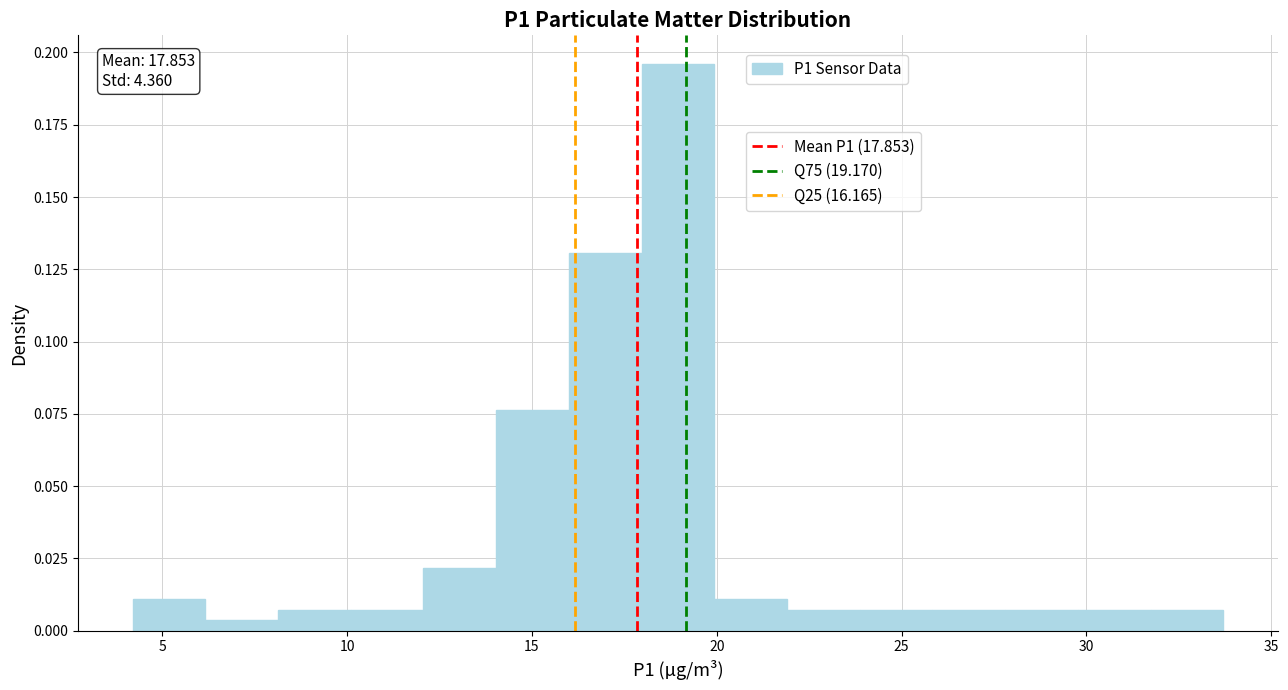

Around what value on the x-axis is the tallest bar? Give the approximate position of its centre, as read against the axis.

19.0